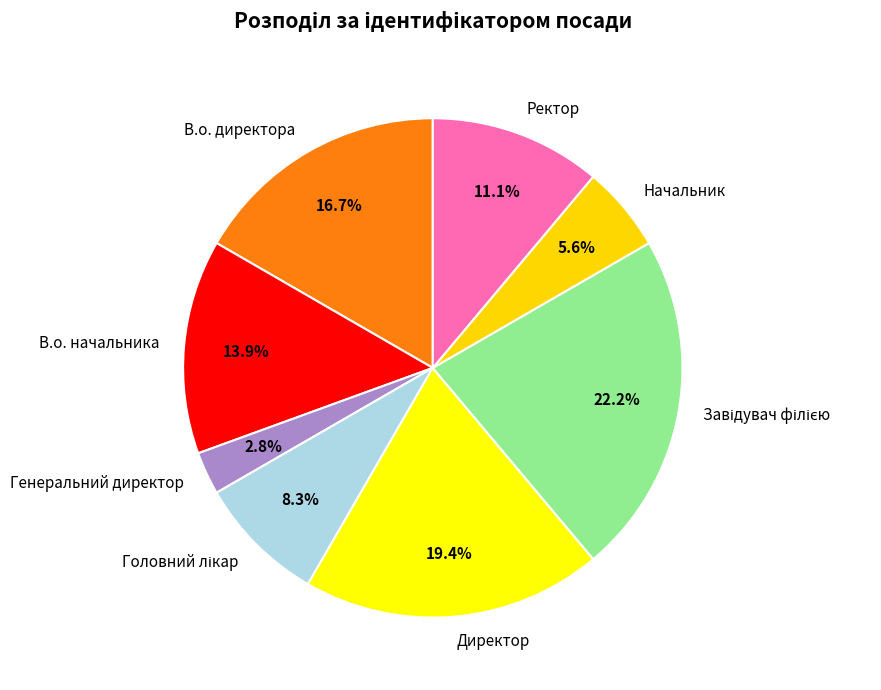

What percentage is NOT represented by В.о. начальника?

86.1%